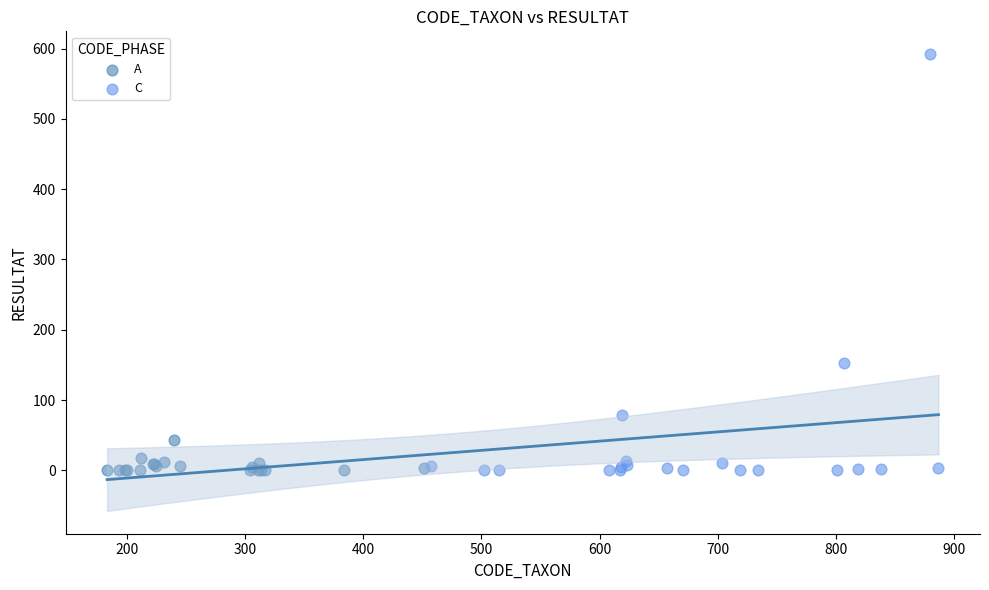

Which series contains the highest Y value?

C